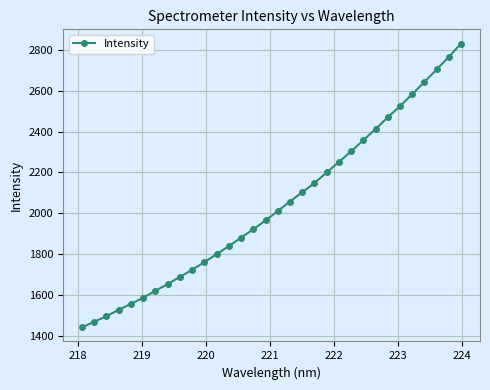

What is the value of the 17th point from the left?

2010.8